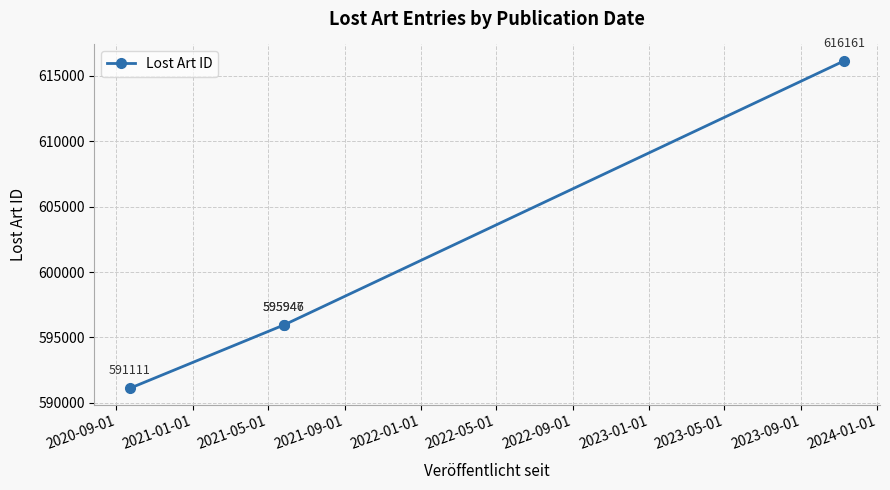

Count the number of data series in this chart.

1